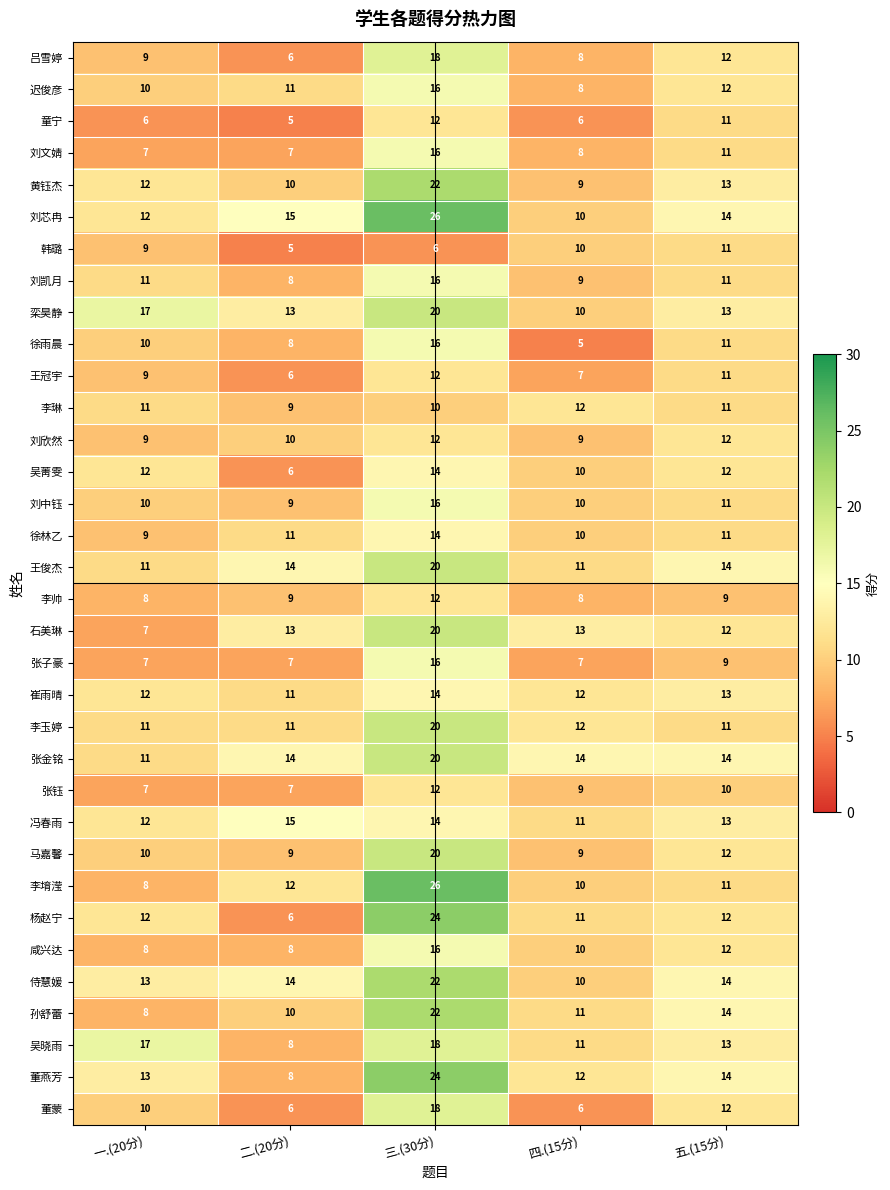

What is the difference between the maximum and minimum values in the 吴菁雯 series?

8